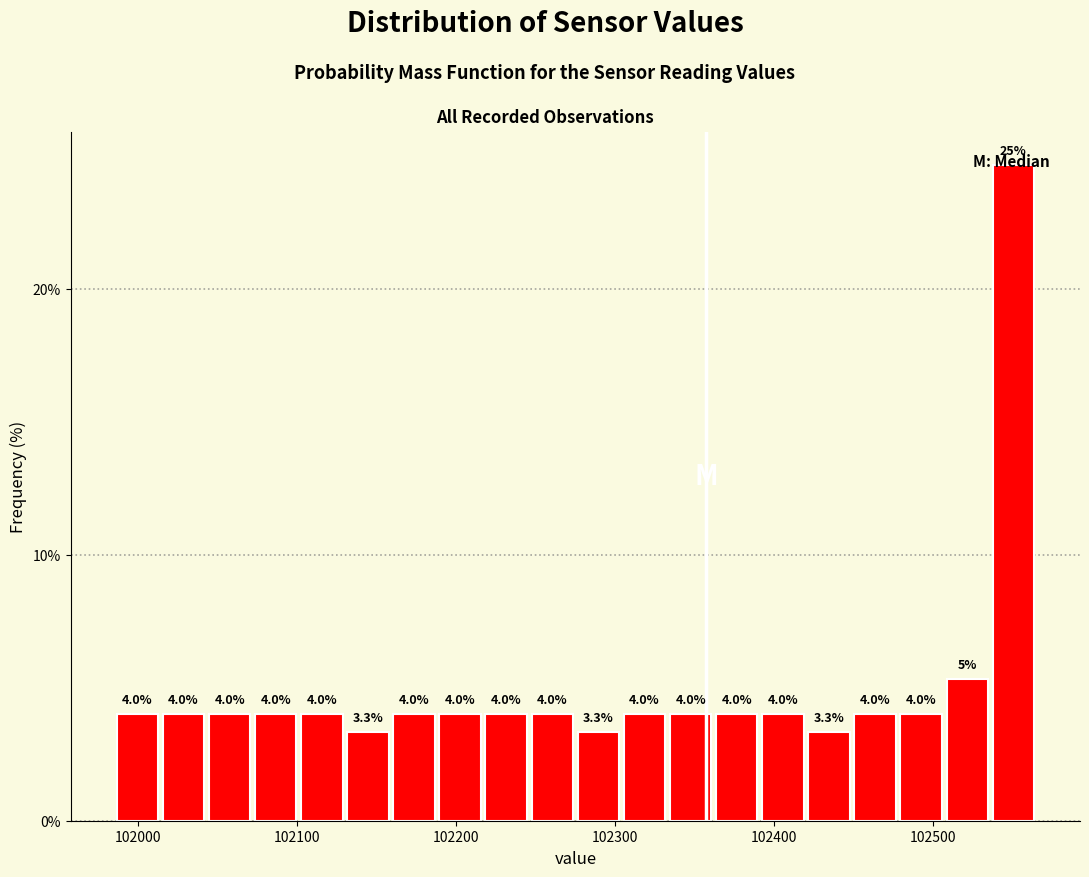

Read against the x-axis, roughly where is the centre of the tallest bar?

102550